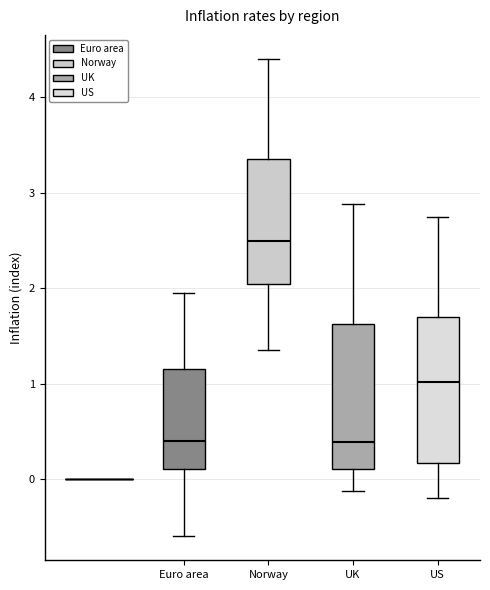

Which box's median line is the highest?

Norway